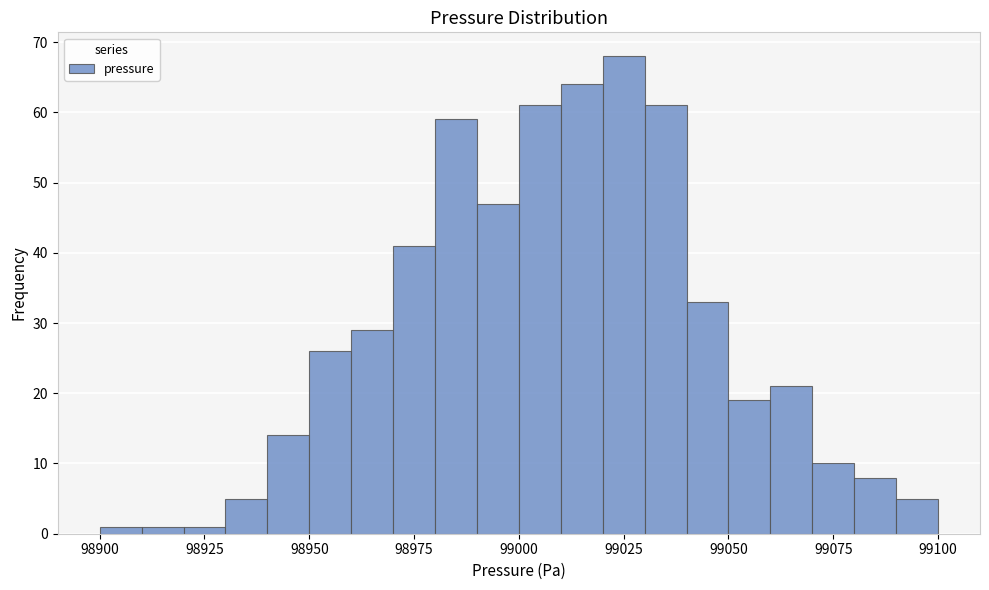

Around what value on the x-axis is the tallest bar? Give the approximate position of its centre, as read against the axis.

99025